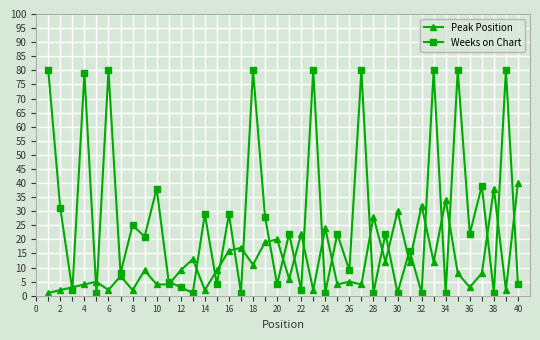

At how many categories does at least one series exceed 14?

32